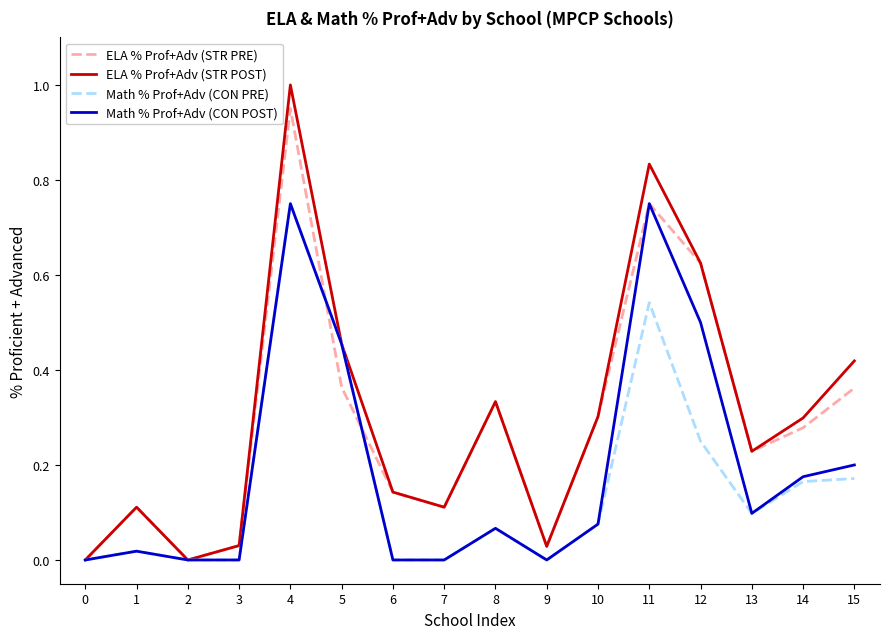

Is the value of ELA % Prof+Adv (STR PRE) at 7 greater than the value of Math % Prof+Adv (CON POST) at 8?

Yes